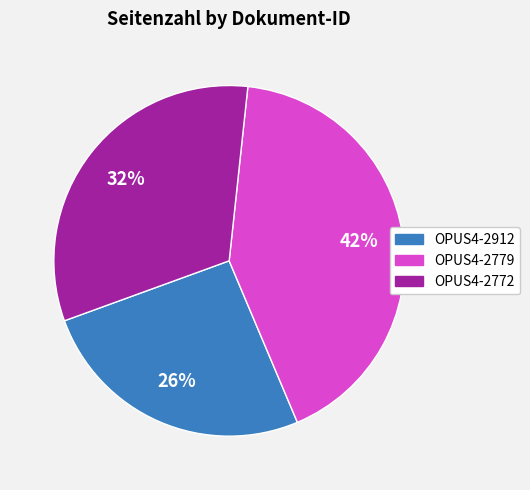

Which has a higher value, OPUS4-2772 or OPUS4-2912?

OPUS4-2772